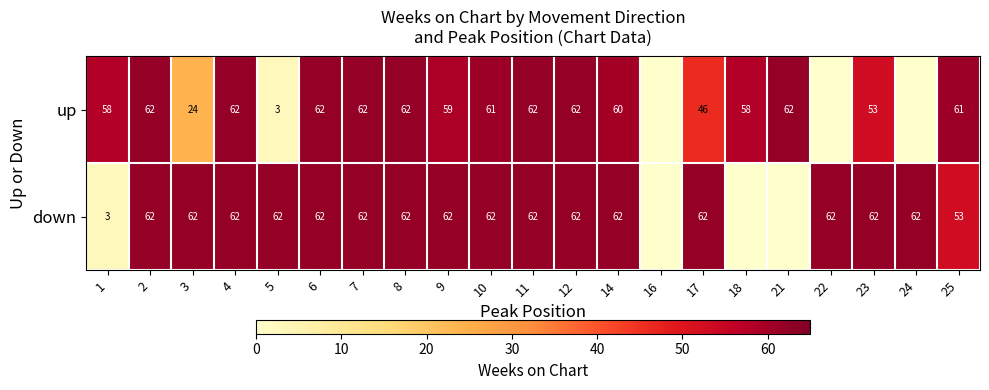

What is the difference between the highest and lowest values at 17?

16